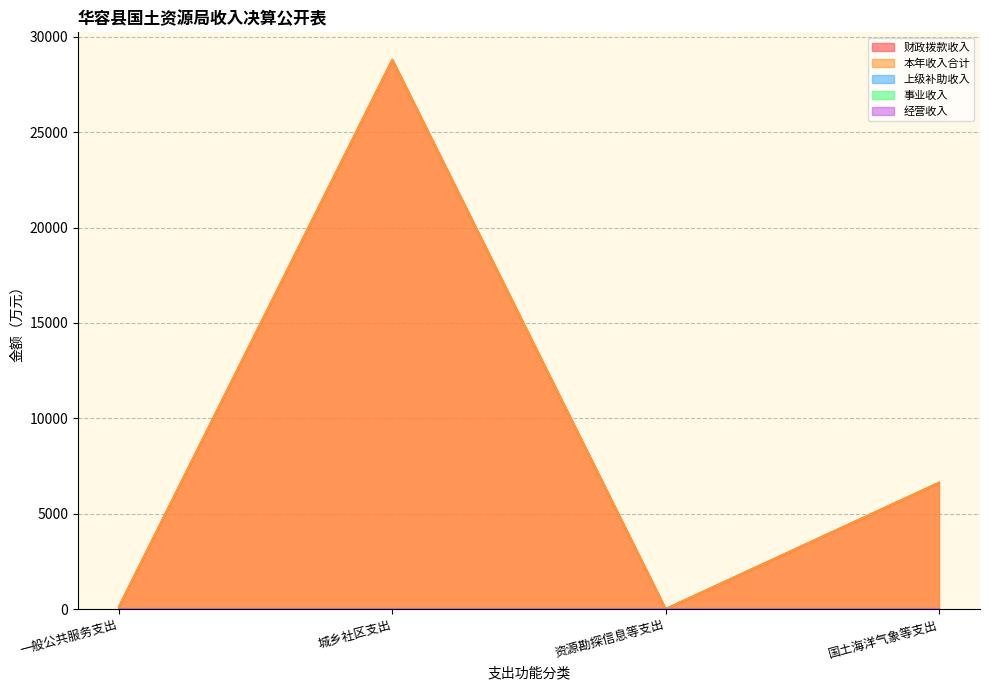

True or false: 事业收入 and 经营收入 cross at least once.

False